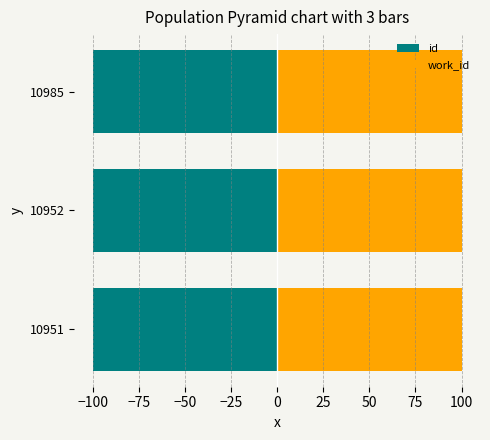

Rank the series by their maximum value, from lowest to highest.

id, work_id